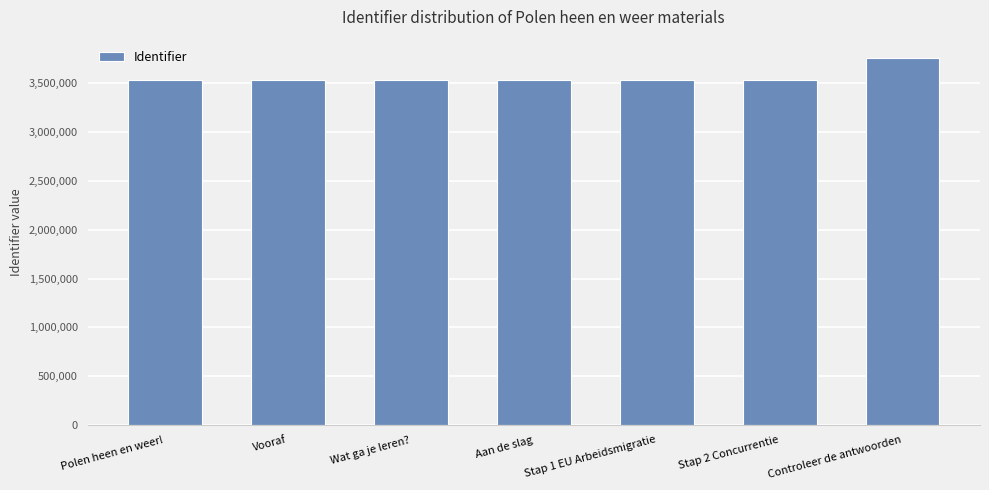

What is the value of the 2nd bar from the left?

3536954